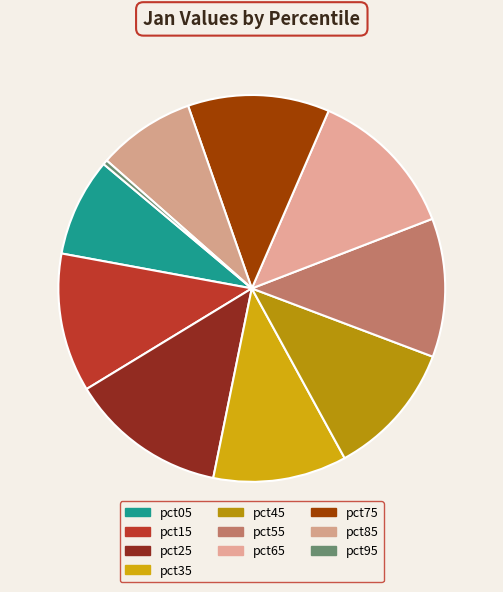

Rank the categories by value from lowest to highest.

pct95, pct85, pct05, pct35, pct45, pct55, pct15, pct75, pct65, pct25